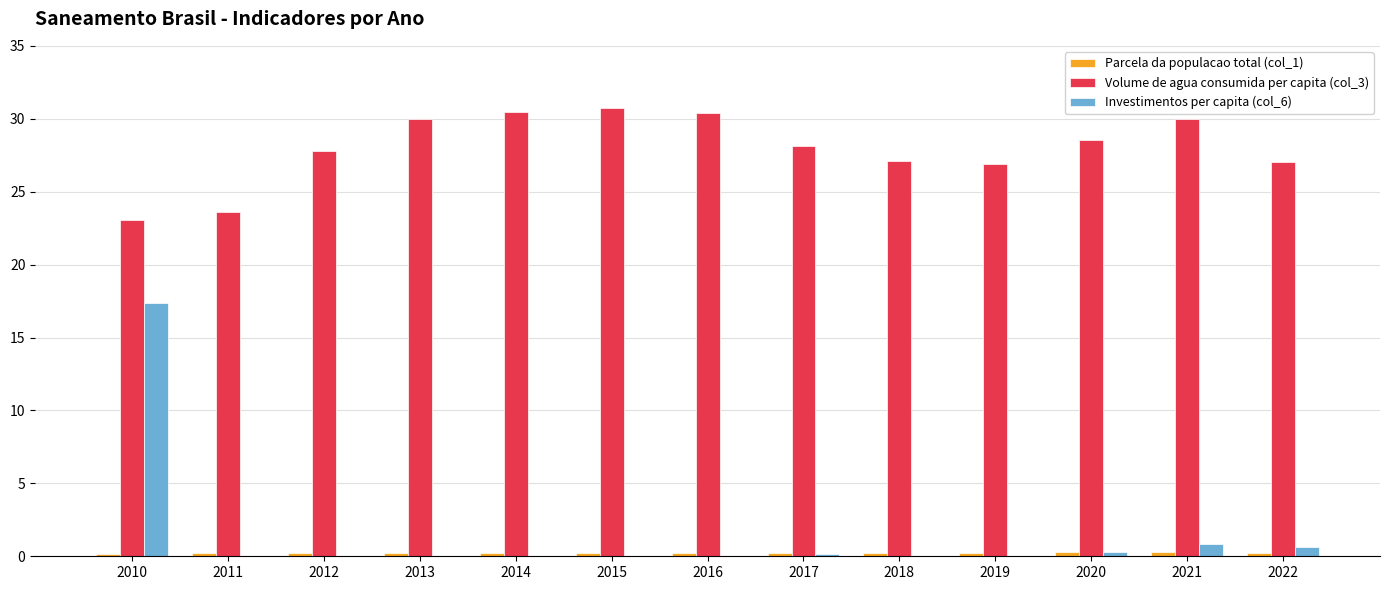

The value of Volume de agua consumida per capita (col_3) at 2015 is 30.7. True or false?

True